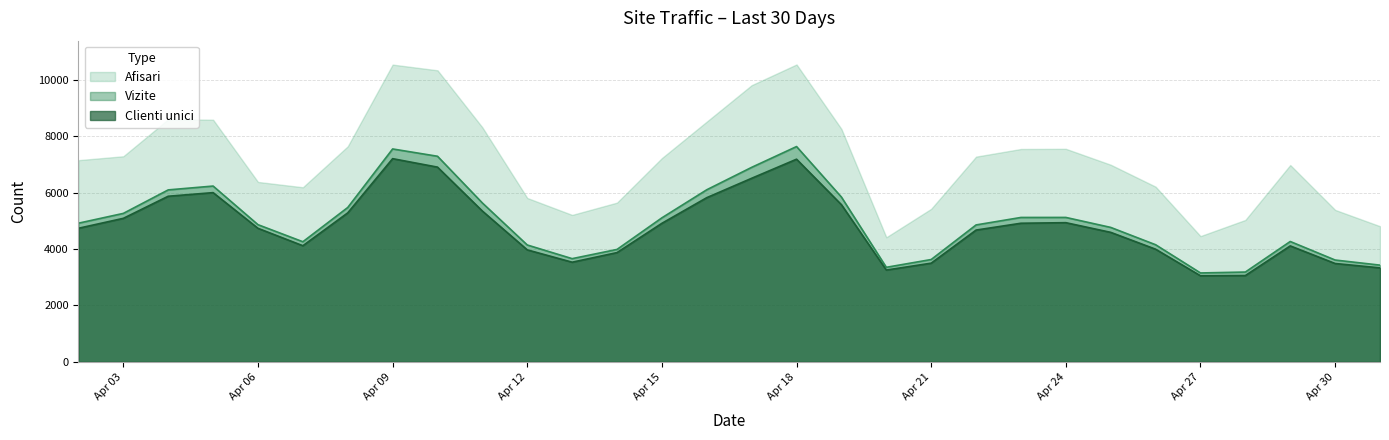

In Vizite, how many points are higher than both neighbors (excluding endpoints)?

5